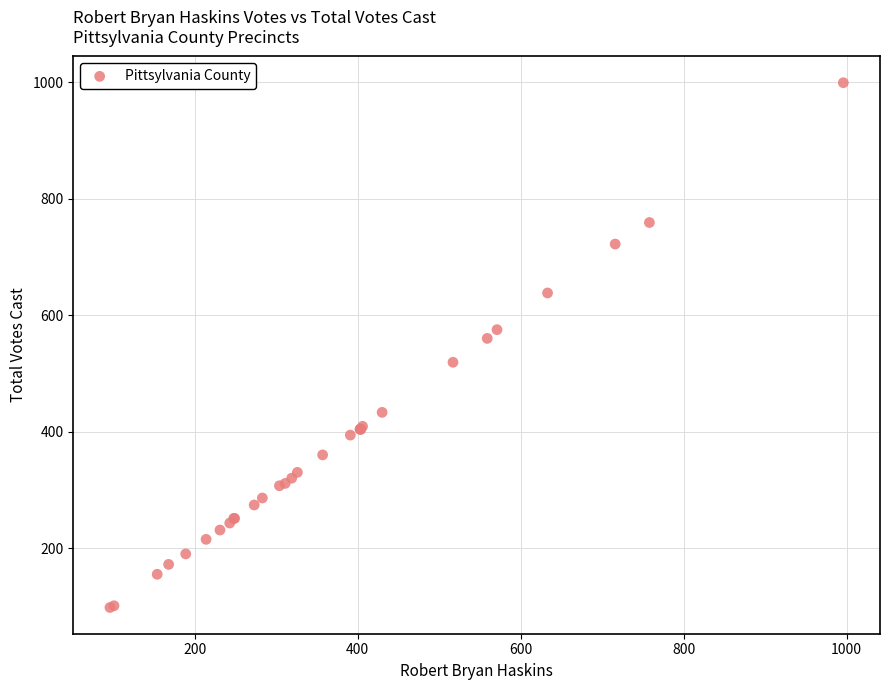

What Y value in the scatter plot is closest to 548?

560